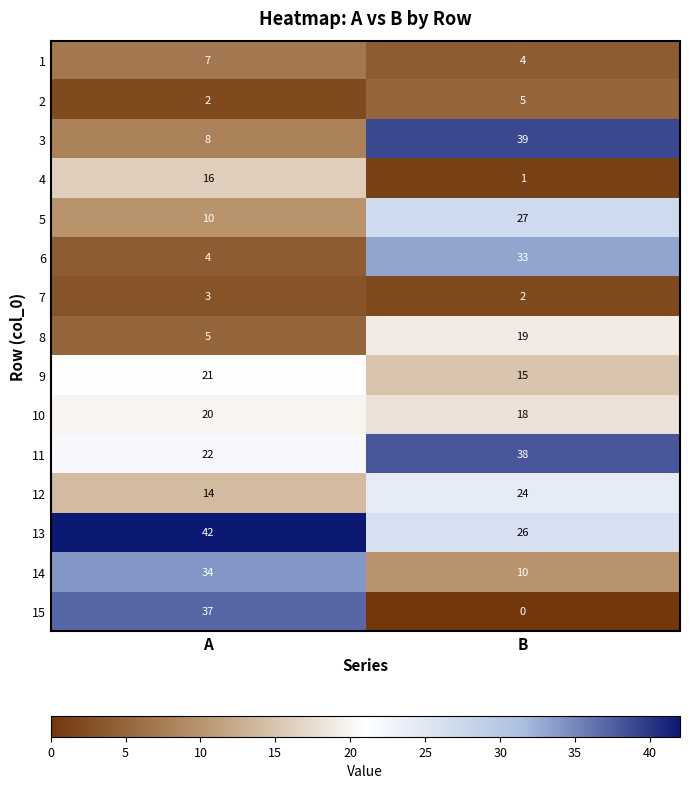

What is the difference between the highest and lowest values at B?

39